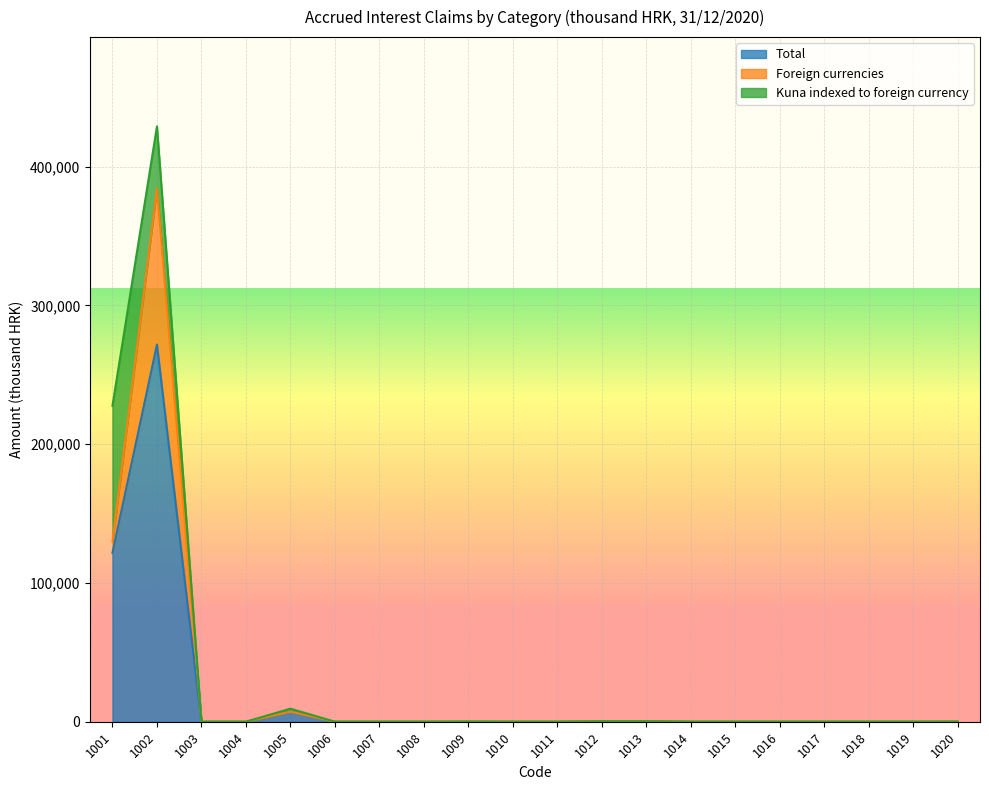

True or false: Kuna indexed to foreign currency and Total intersect in this chart.

False